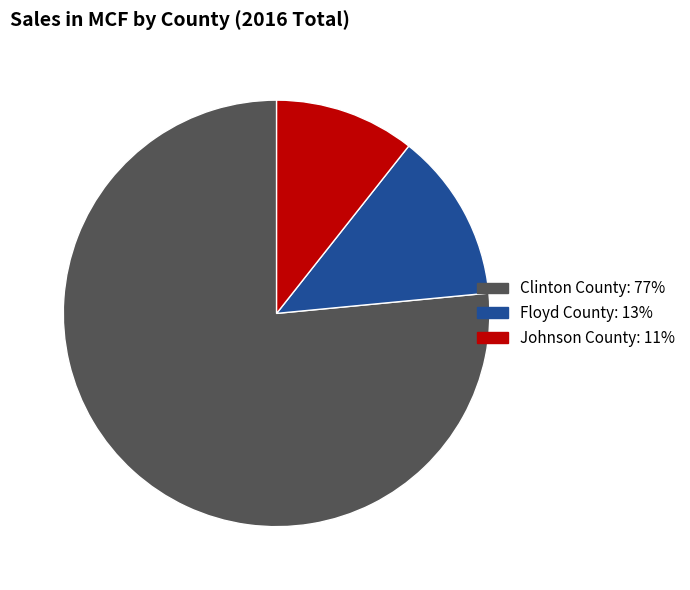

Do Johnson County and Floyd County together represent more than half of the pie?

No